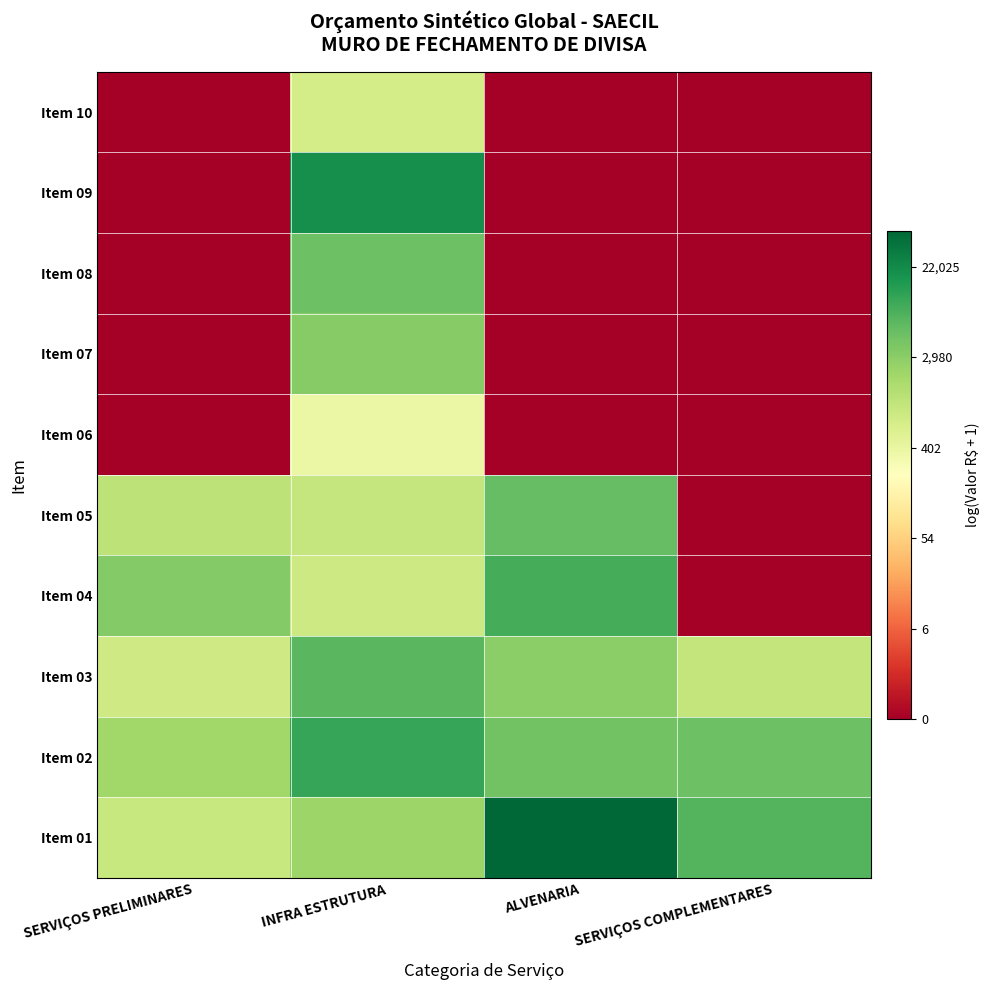

List the series in order of their peak value, highest first.

Item 01, Item 09, Item 02, Item 04, Item 03, Item 05, Item 08, Item 07, Item 10, Item 06